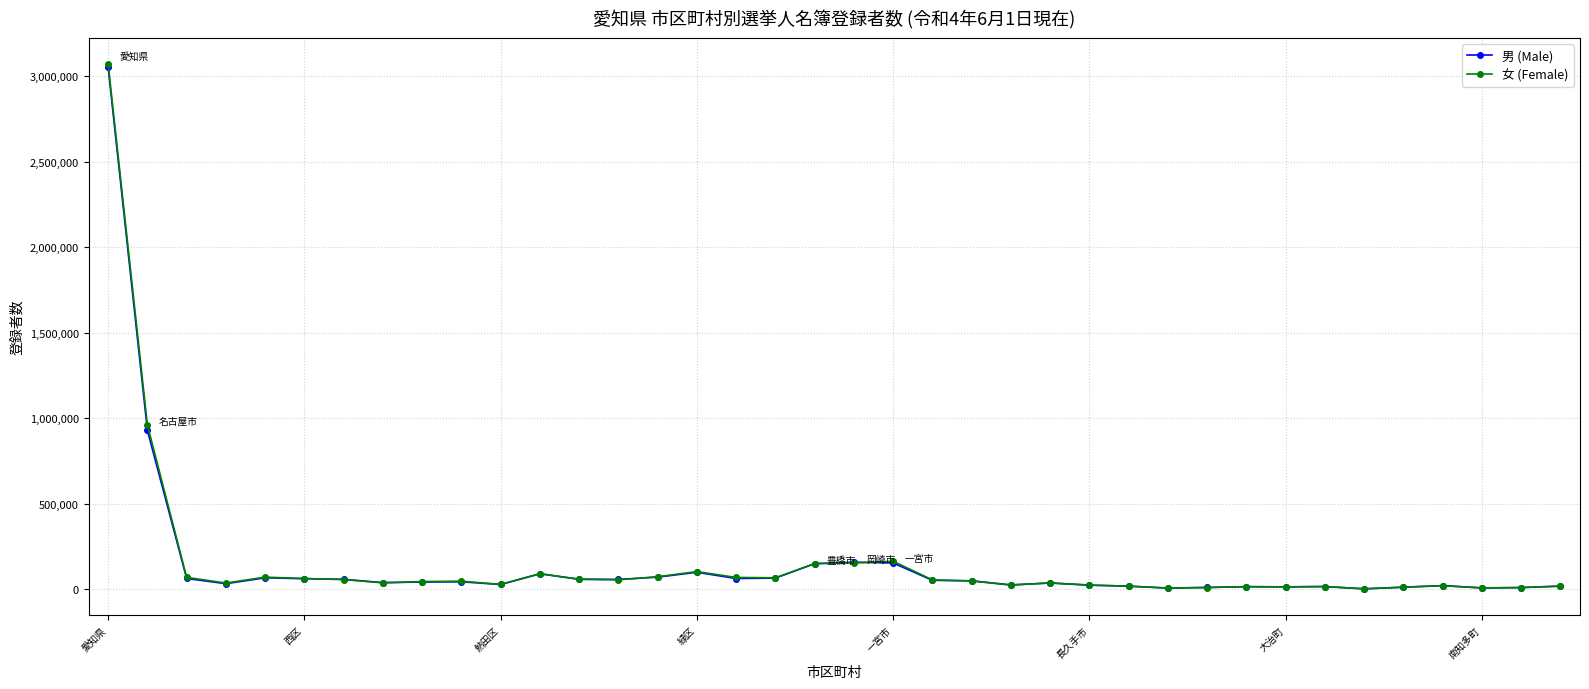

How many distinct data groups are displayed?

2